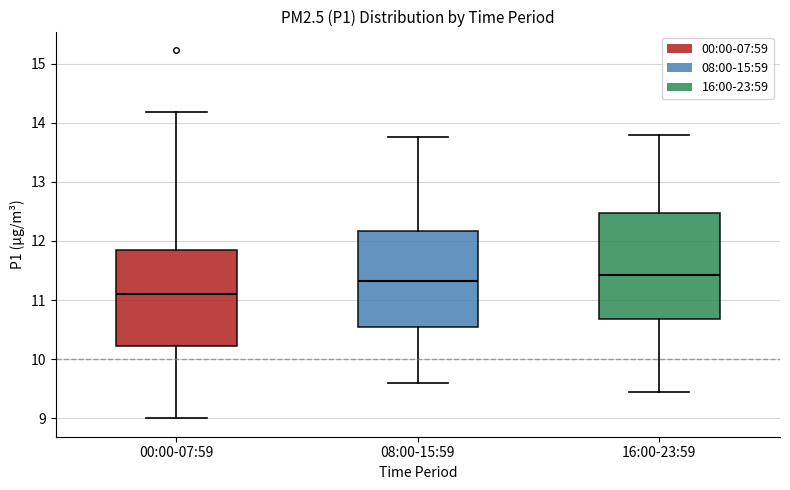

Reading left to right, read every box against the y-axis: the position of its median line, the range the box covers, and the ends of its whiskers. The values are not printed on the chart, so give them approximately, as read against the axis.

00:00-07:59: median 11.1, box 10.2 to 11.8, whiskers 9.0 to 14.2
08:00-15:59: median 11.3, box 10.5 to 12.2, whiskers 9.6 to 13.8
16:00-23:59: median 11.4, box 10.7 to 12.5, whiskers 9.5 to 13.8